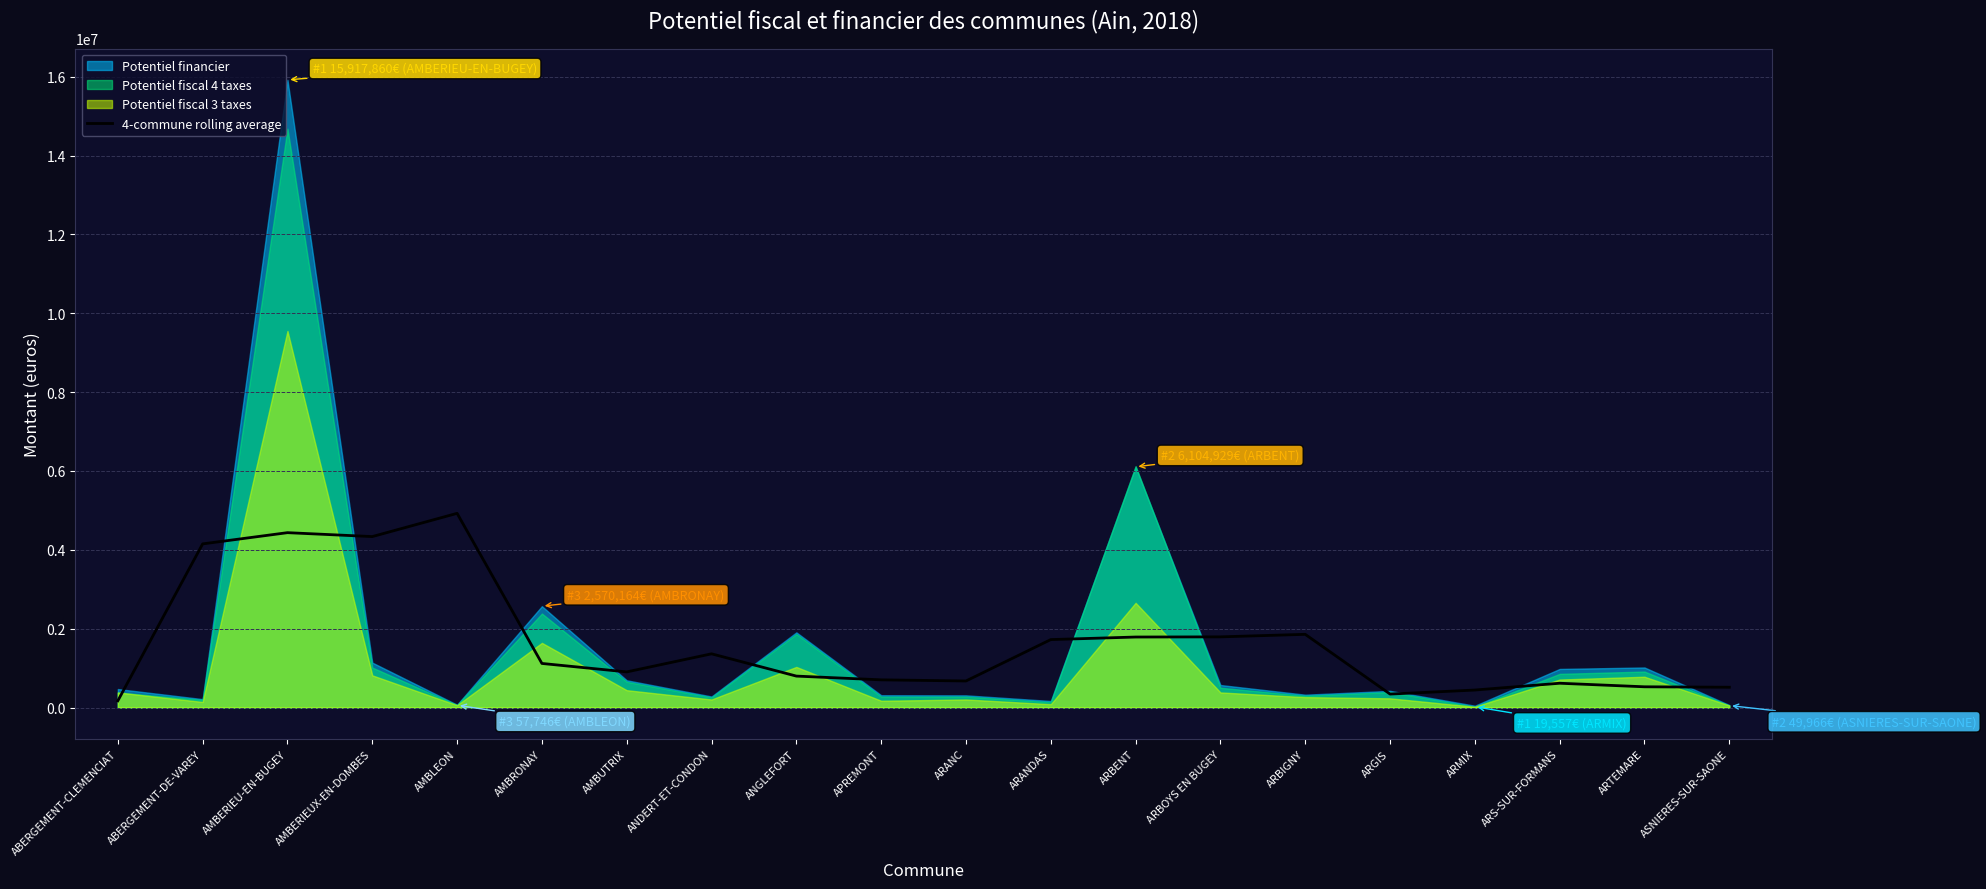

True or false: 4-commune rolling average has a value of 2531202.4 at ARANDAS.

False